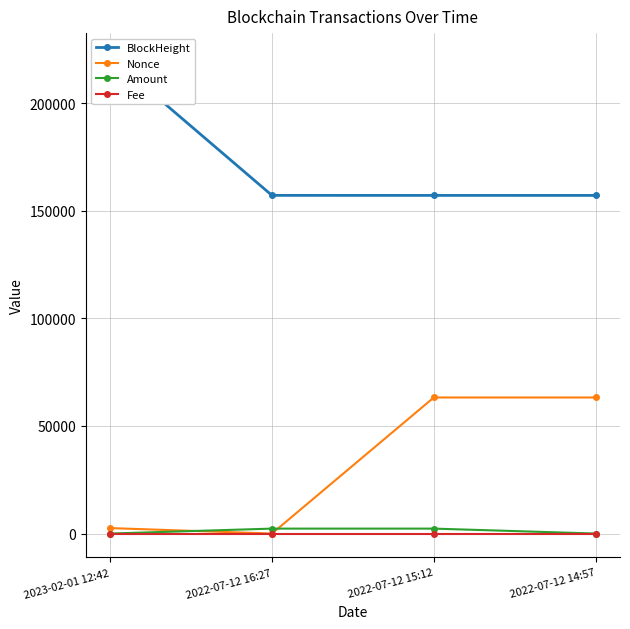

Between 2023-02-01 12:42 and 2022-07-12 14:57, which series saw the biggest shift?

BlockHeight